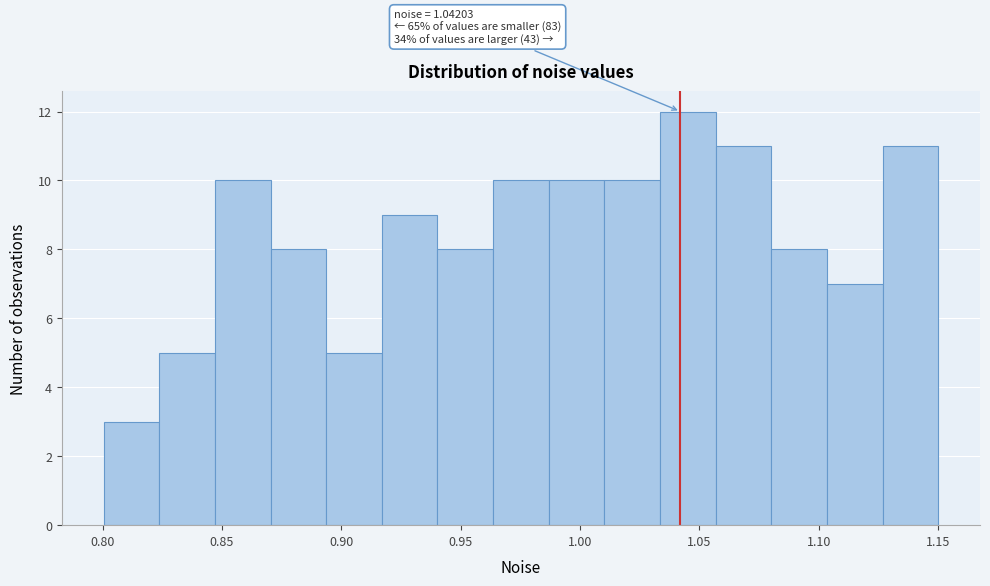

Which range on the x-axis has the tallest bar?

1.035 to 1.055